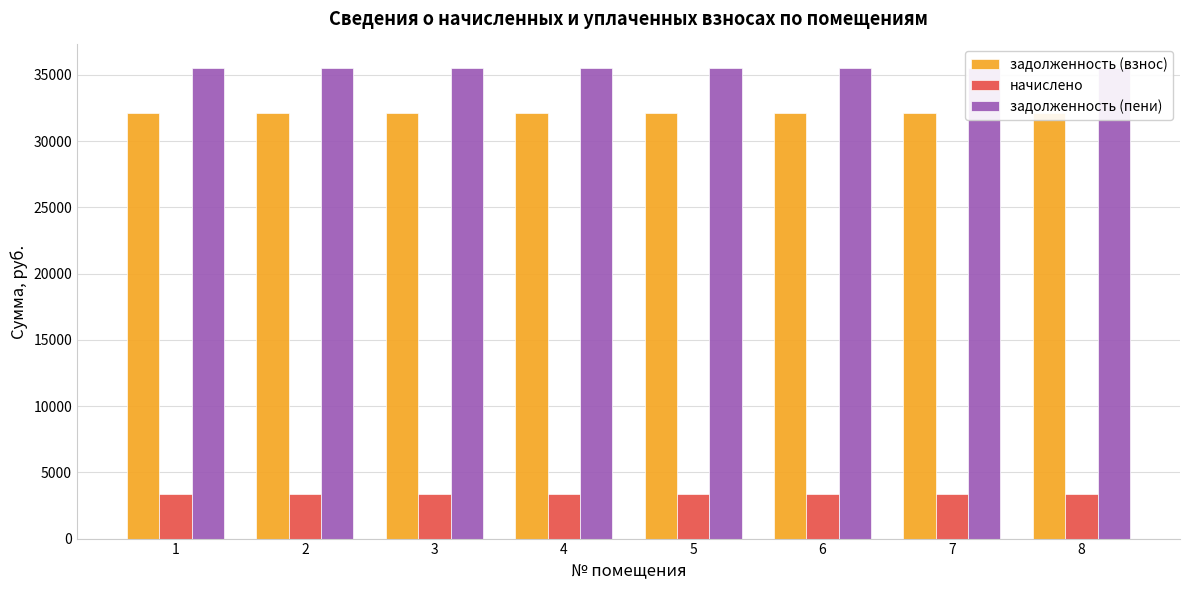

What is the value of the задолженность (взнос) bar at the 5th from the left?

32159.2